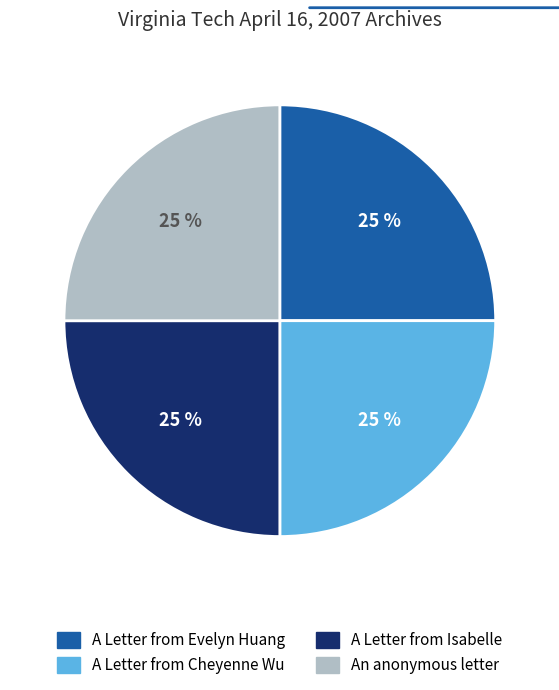

To the nearest percent, what portion does A Letter from Isabelle represent?

25%